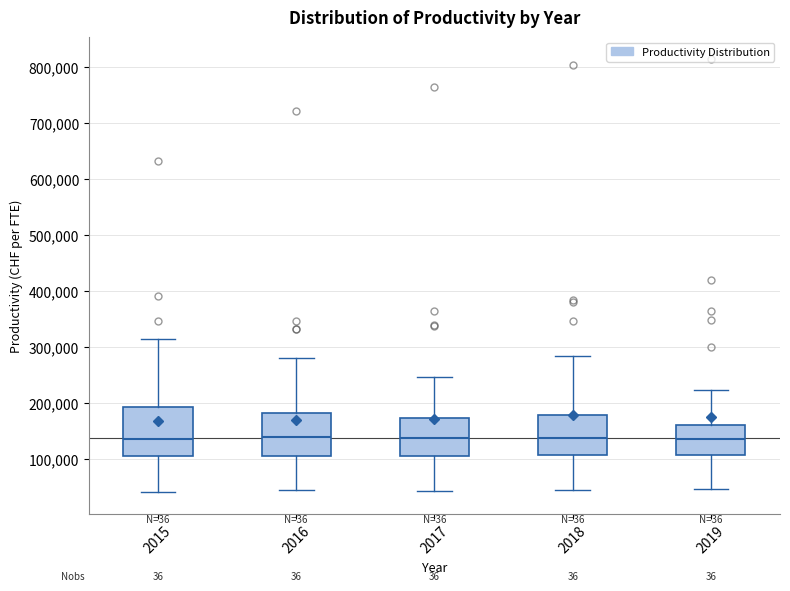

Reading left to right, read every box against the y-axis: the position of its median line, the range the box covers, and the ends of its whiskers. The values are not printed on the chart, so give them approximately, as read against the axis.

2015: median 140000, box 110000 to 190000, whiskers 40000 to 310000
2016: median 140000, box 110000 to 180000, whiskers 40000 to 280000
2017: median 140000, box 110000 to 170000, whiskers 40000 to 250000
2018: median 140000, box 110000 to 180000, whiskers 40000 to 280000
2019: median 140000, box 110000 to 160000, whiskers 50000 to 220000